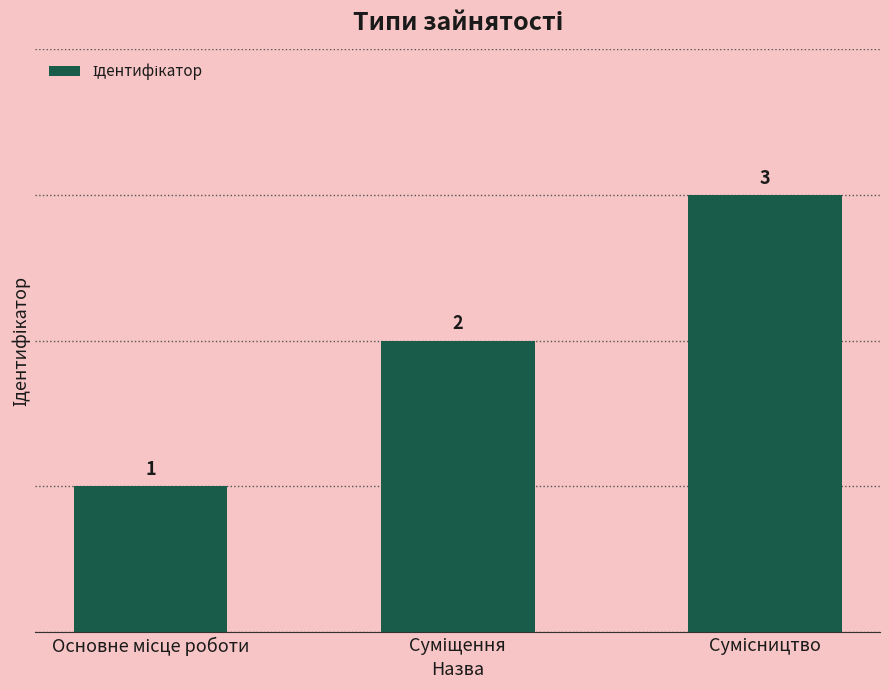

Count the values in the range 1 to 3.

3